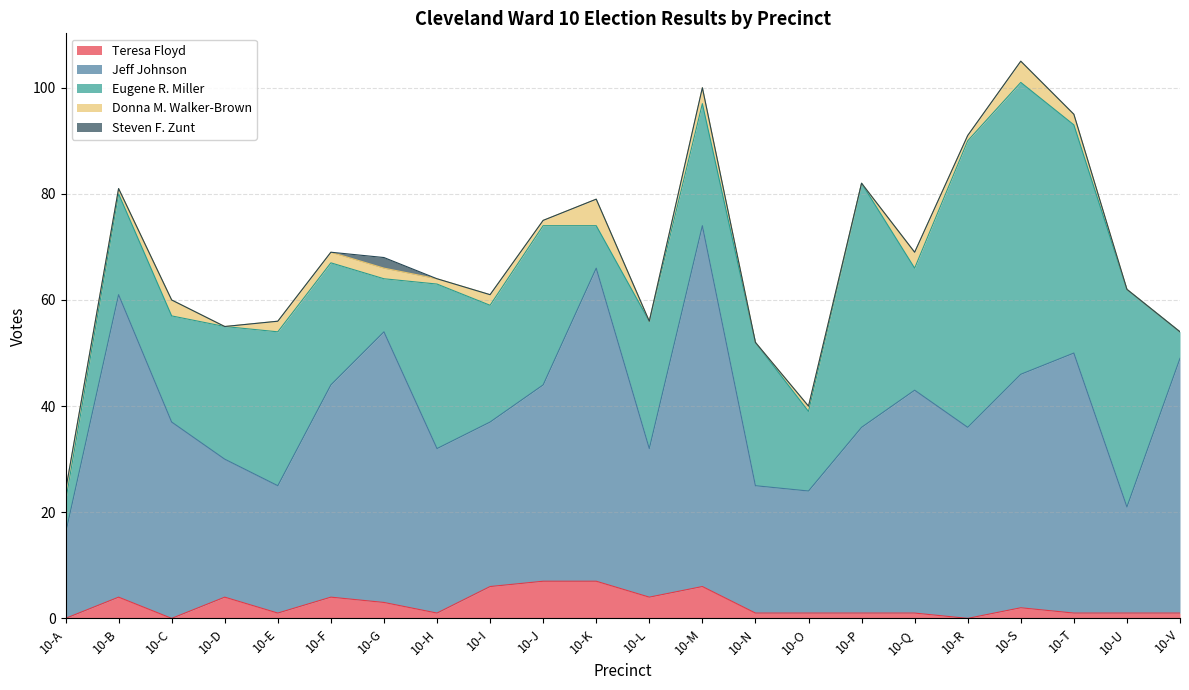

Where do Teresa Floyd and Donna M. Walker-Brown first cross each other?

10-A and 10-B